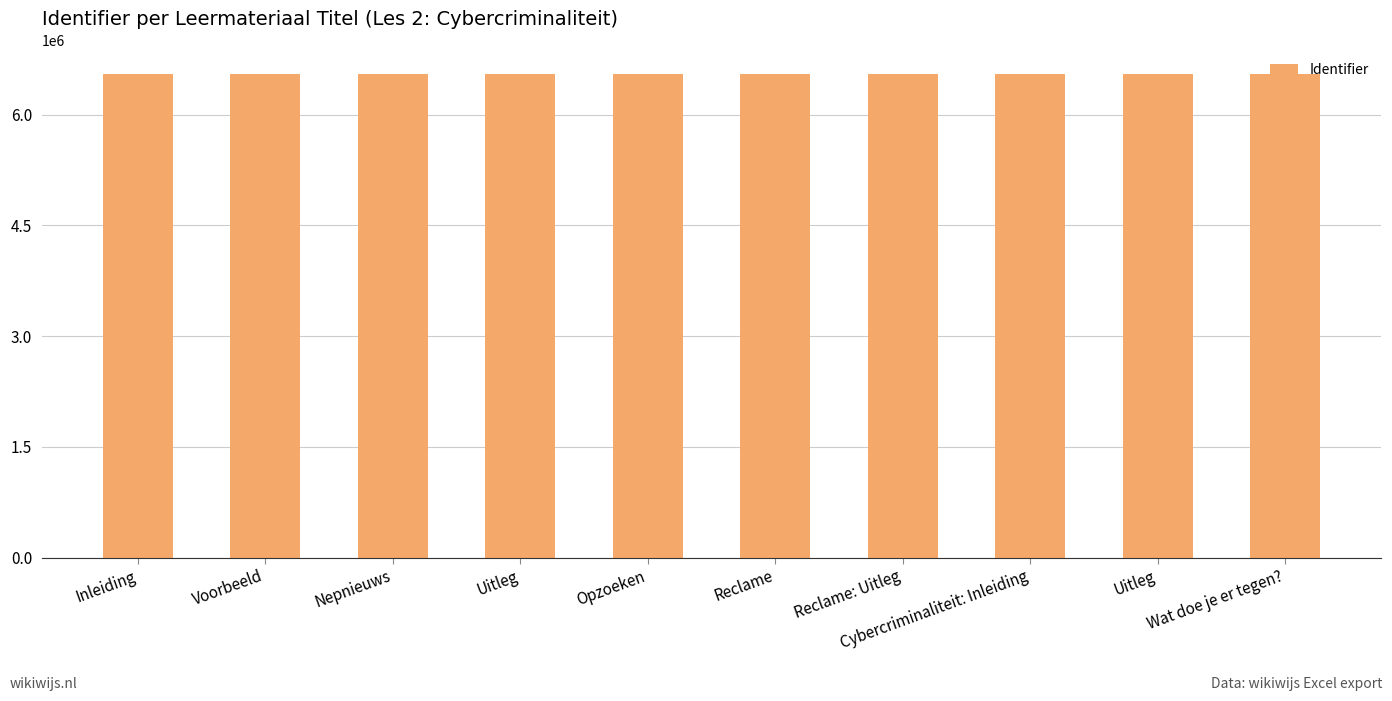

True or false: the data shows 6546696 at Uitleg.

True